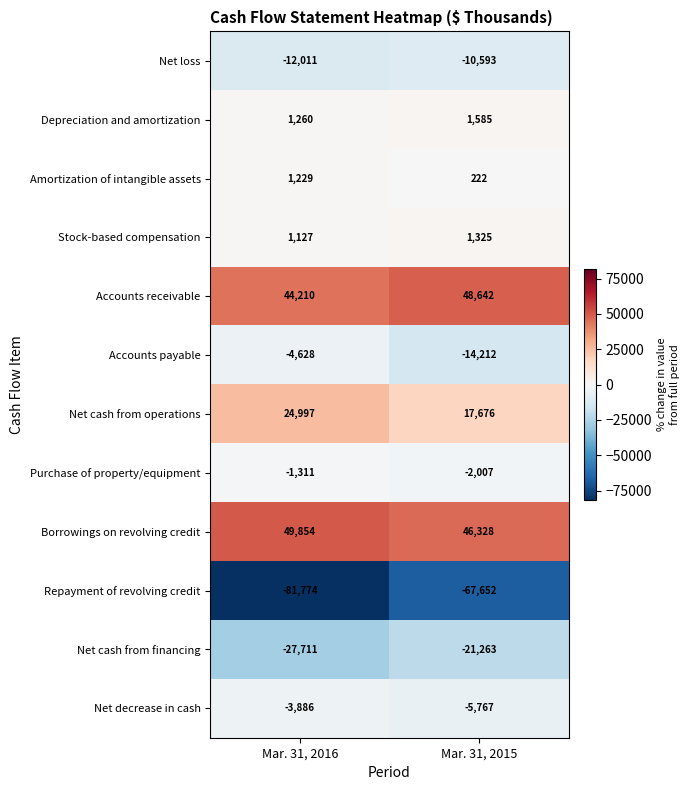

At Mar. 31, 2015, list the series in order from smallest to largest.

Repayment of revolving credit, Net cash from financing, Accounts payable, Net loss, Net decrease in cash, Purchase of property/equipment, Amortization of intangible assets, Stock-based compensation, Depreciation and amortization, Net cash from operations, Borrowings on revolving credit, Accounts receivable